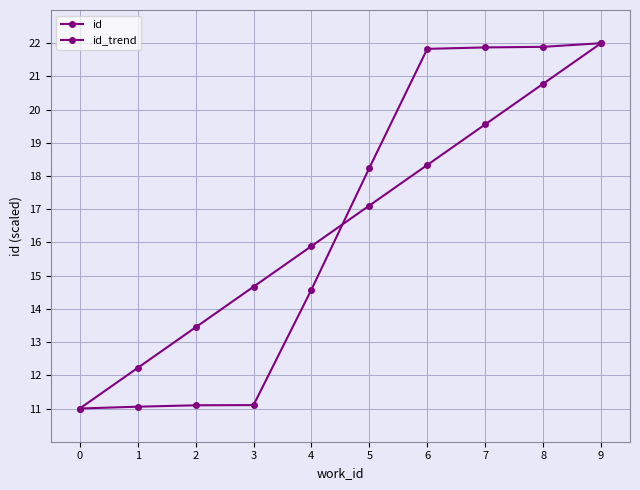

The id series shows 14.6 at 4. True or false?

True